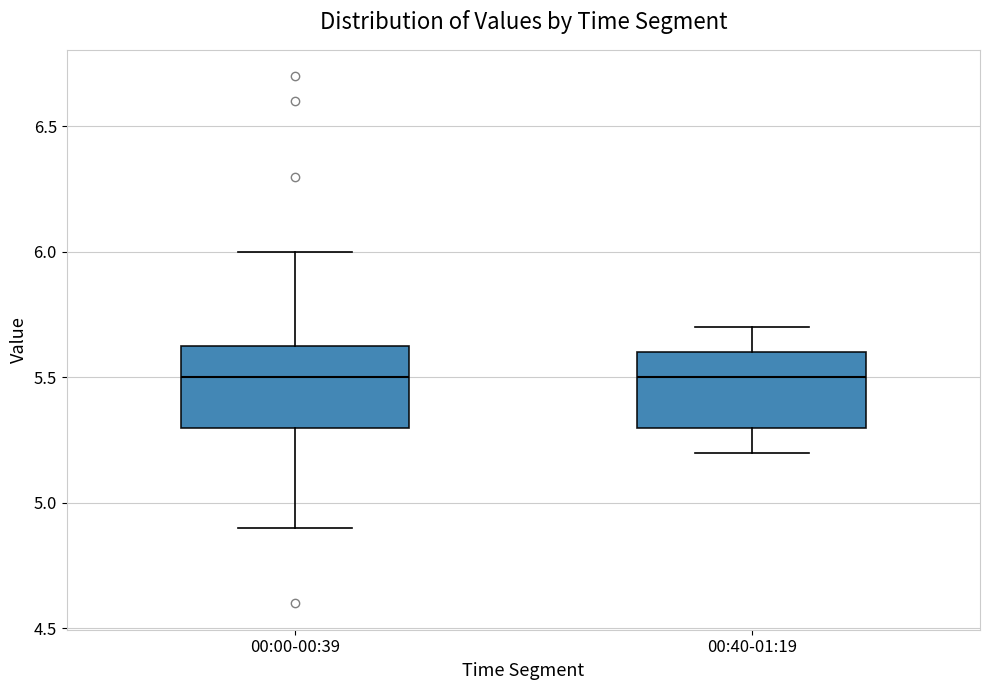

Where does the median line of the box for 00:00-00:39 sit on the y-axis? The values are not printed on the chart, so give them approximately, as read against the axis.

5.50